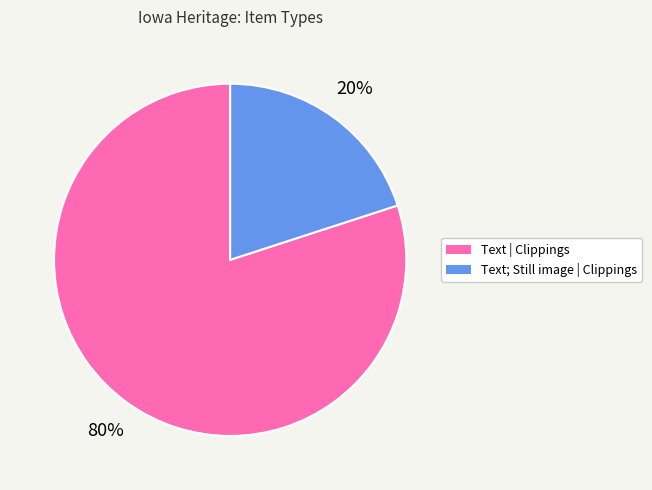

To the nearest percent, what is the difference between the largest and smallest slice percentages?

60%